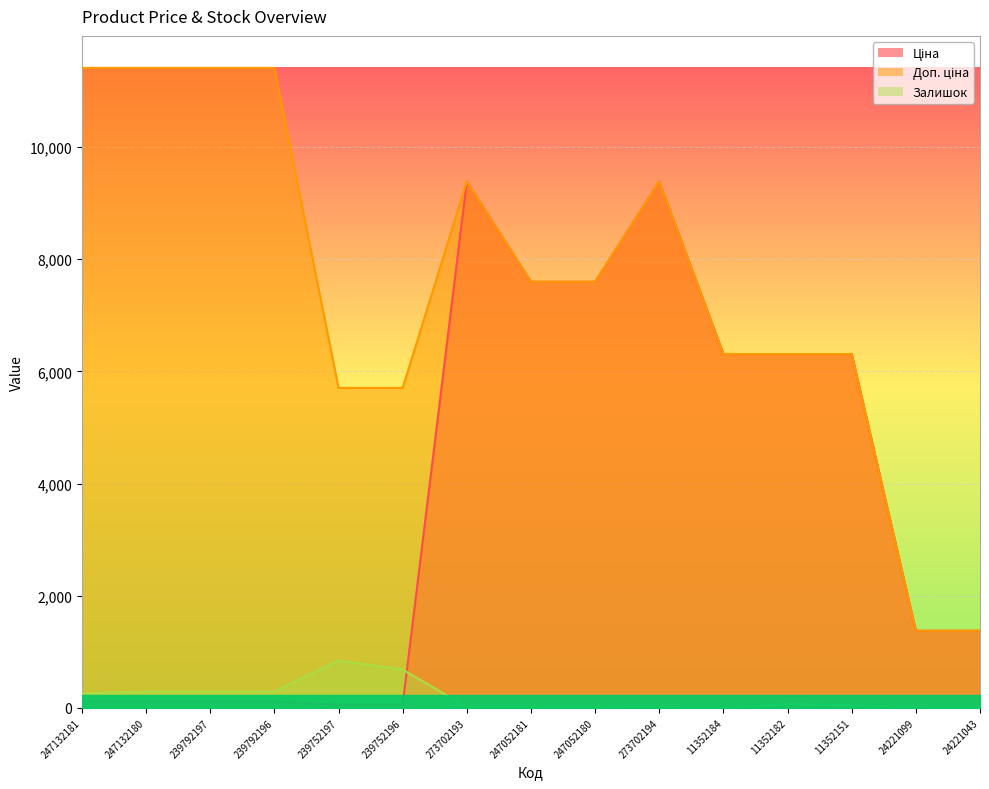

Which series has the widest spread of values?

Доп. ціна